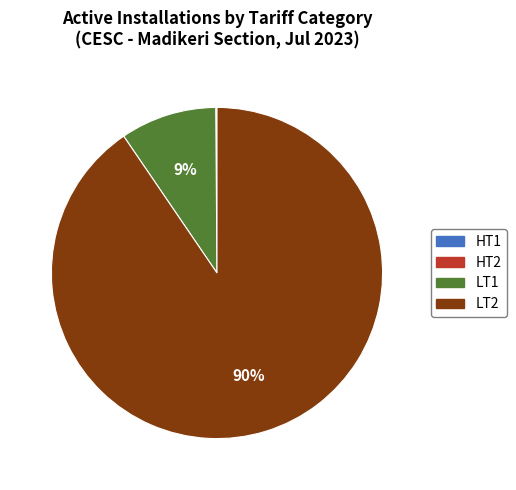

Between LT2 and LT1, which is larger?

LT2